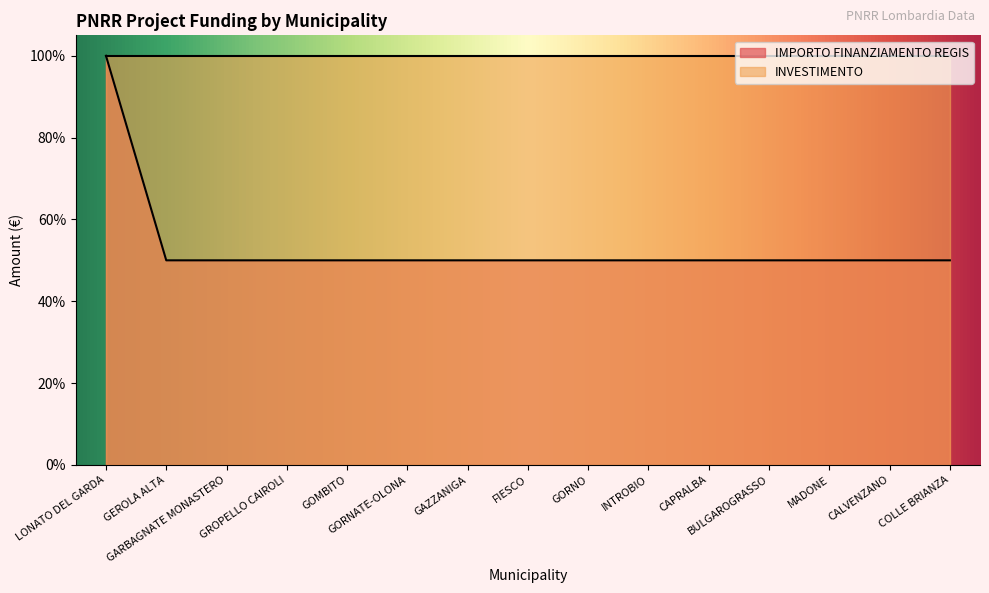

What is the maximum value shown in the chart?

100